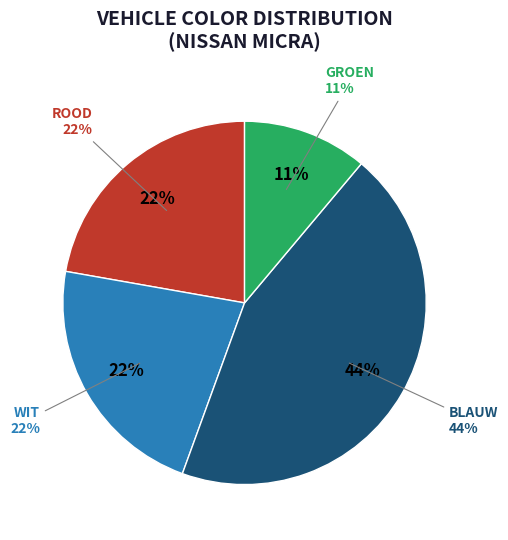

Rank the categories by value from lowest to highest.

GROEN, ROOD, WIT, BLAUW